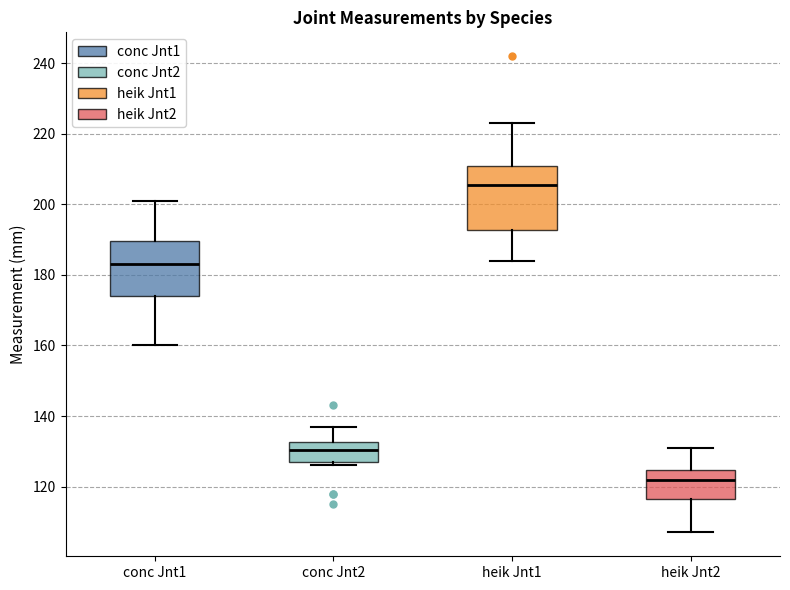

Which box is the tallest, from its lower edge to its upper edge?

heik Jnt1